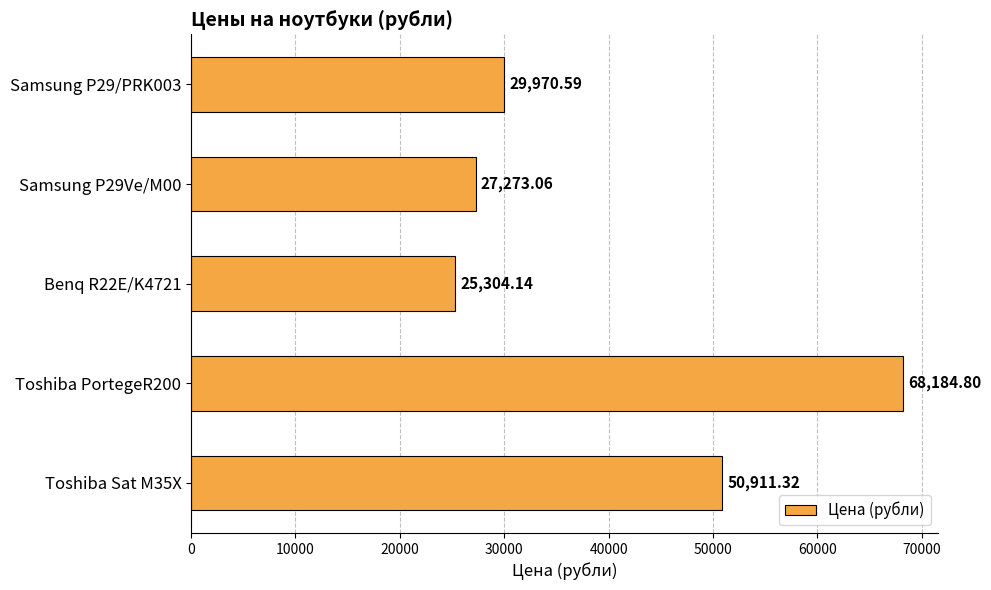

Rank the categories by value from lowest to highest.

Benq R22E/K4721, Samsung P29Ve/M00, Samsung P29/PRK003, Toshiba Sat M35X, Toshiba PortegeR200